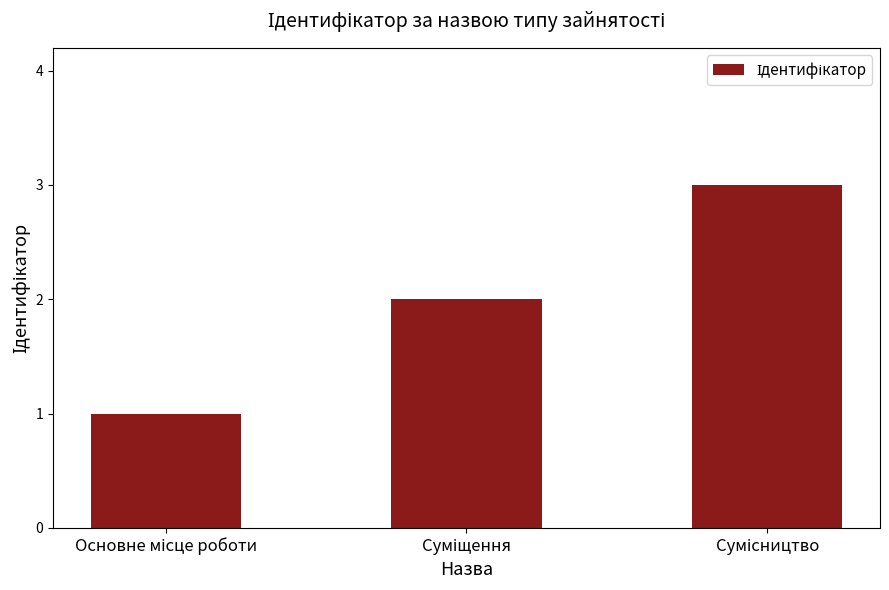

What is the sum of all values?

6